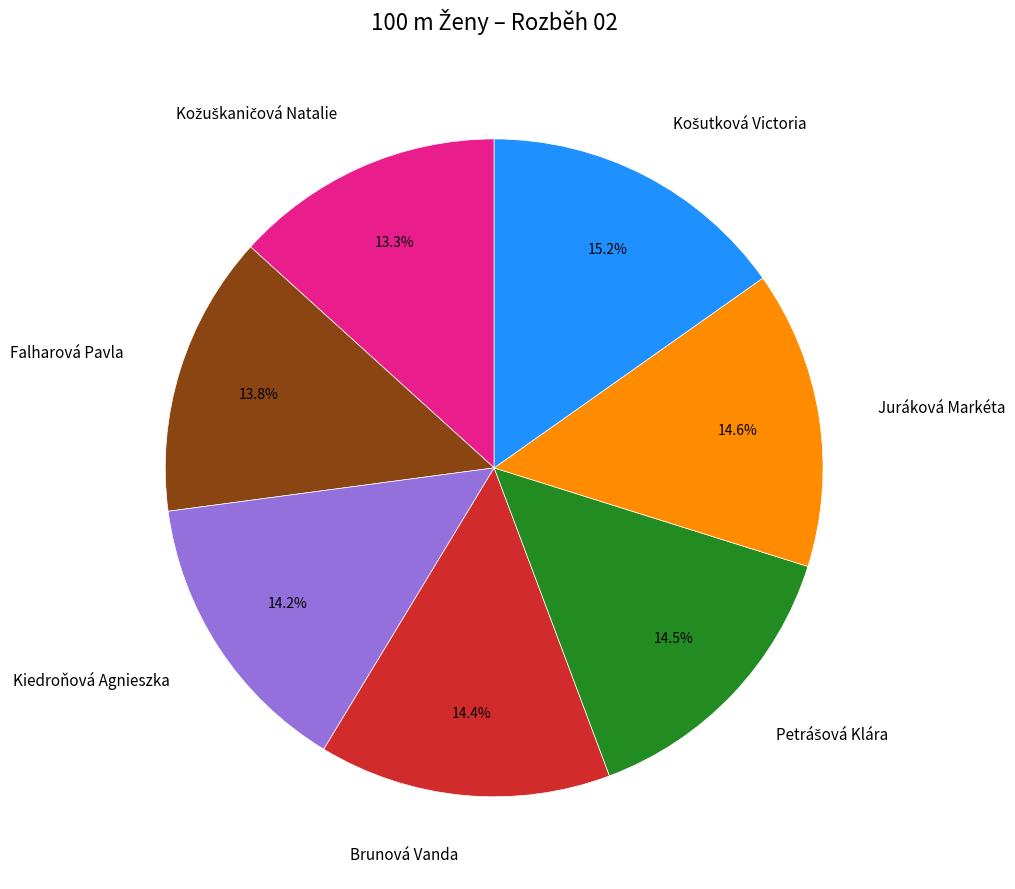

What percentage is NOT represented by Brunová Vanda?

85.6%